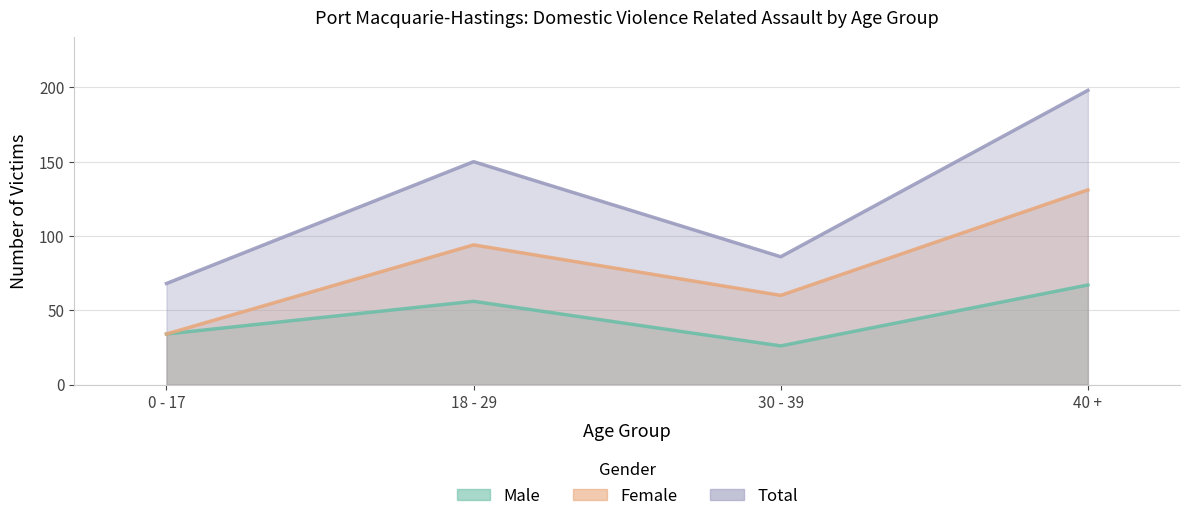

Read the Total value at 0 - 17, to the nearest 50.

50